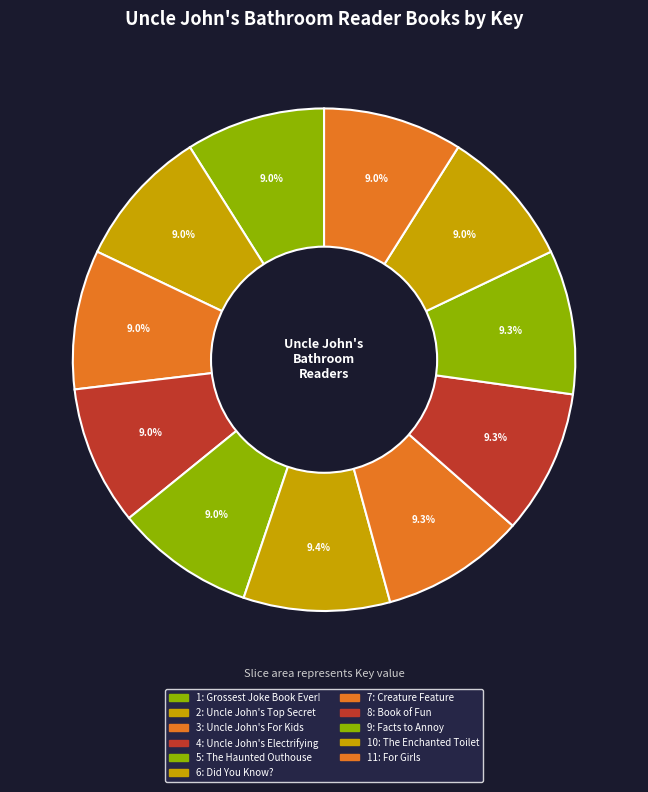

Which category has the biggest portion of the pie?

6: Did You Know?